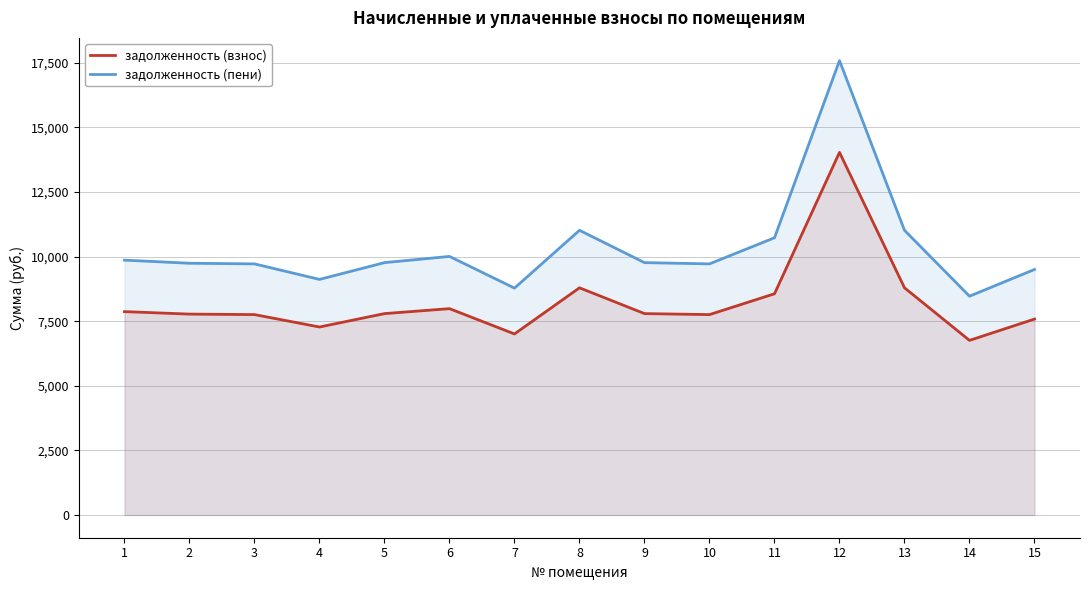

Is it true that задолженность (пени) equals 9864.6 at 1?

True